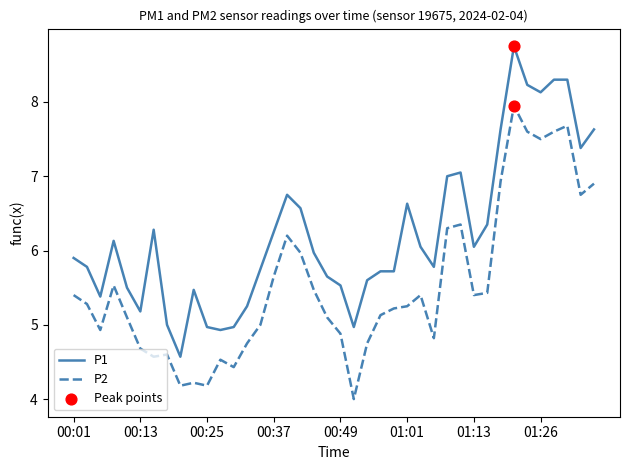

What is the minimum value shown in the chart?

4.0